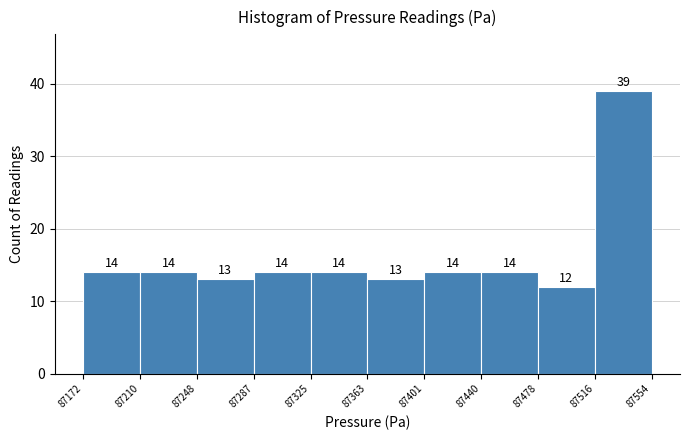

Reading left to right, list every bar in this chart as the range it spans on the x-axis followed by its height.

87172 to 87210: 14
87210 to 87248: 14
87248 to 87287: 13
87287 to 87325: 14
87325 to 87363: 14
87363 to 87401: 13
87401 to 87440: 14
87440 to 87478: 14
87478 to 87516: 12
87516 to 87554: 39